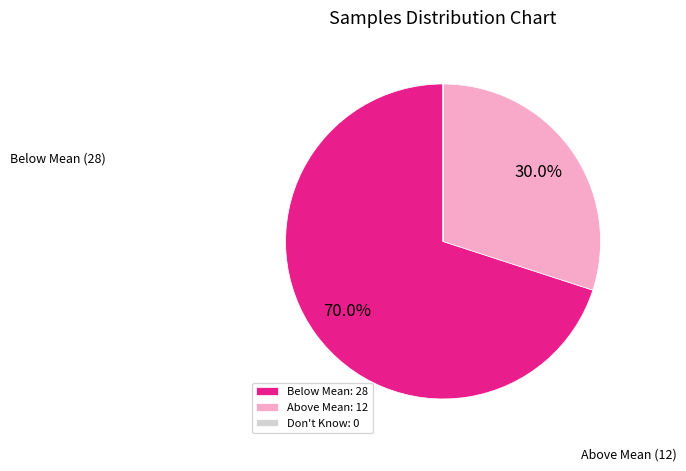

Which slice is the largest?

Below Mean: 28